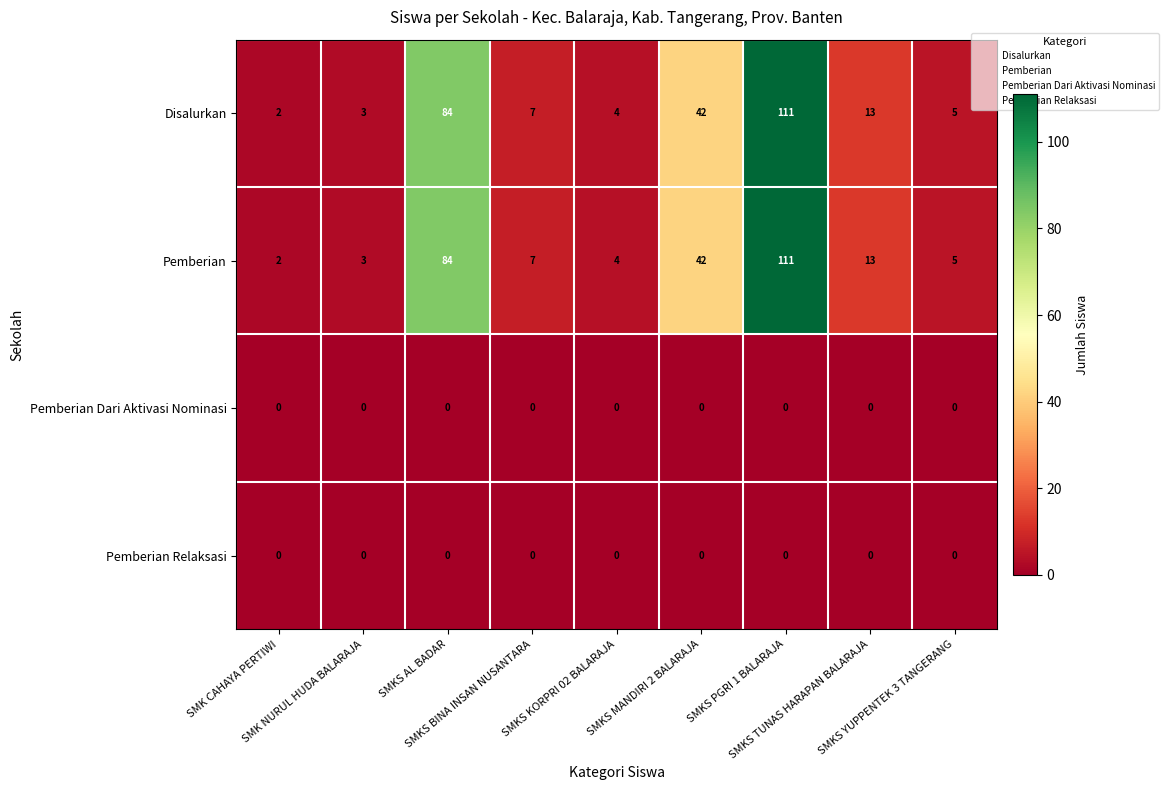

What is the difference between the second highest and second lowest values in the Disalurkan series?

81